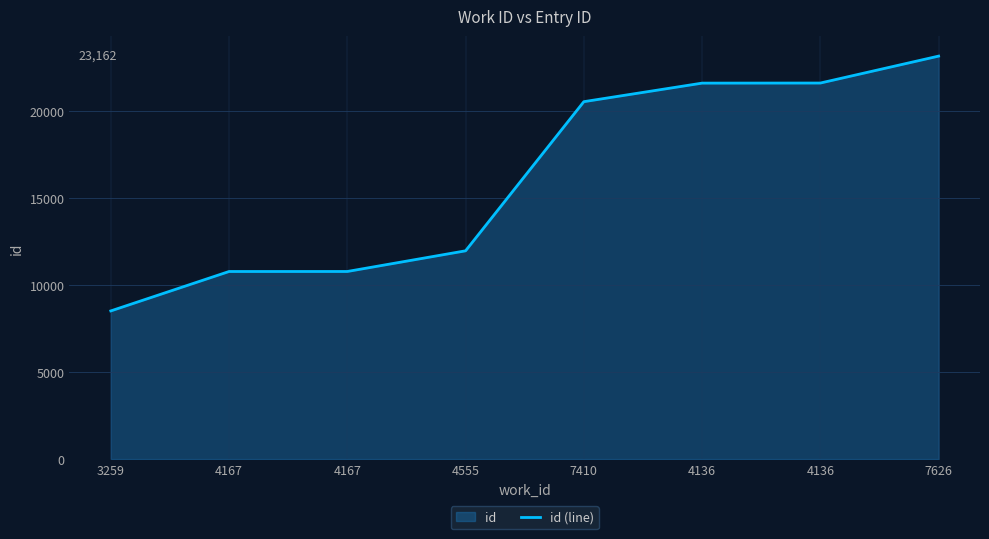

What is the value of the 8th point from the left?

23162